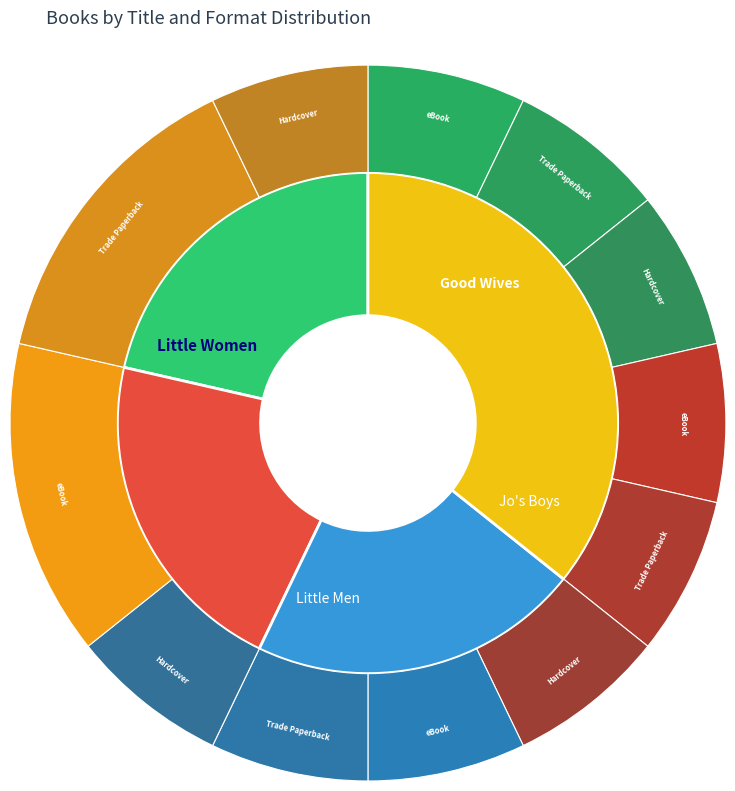

Rank the categories by value from lowest to highest.

Little Women, Little Men, Jo's Boys, Good Wives